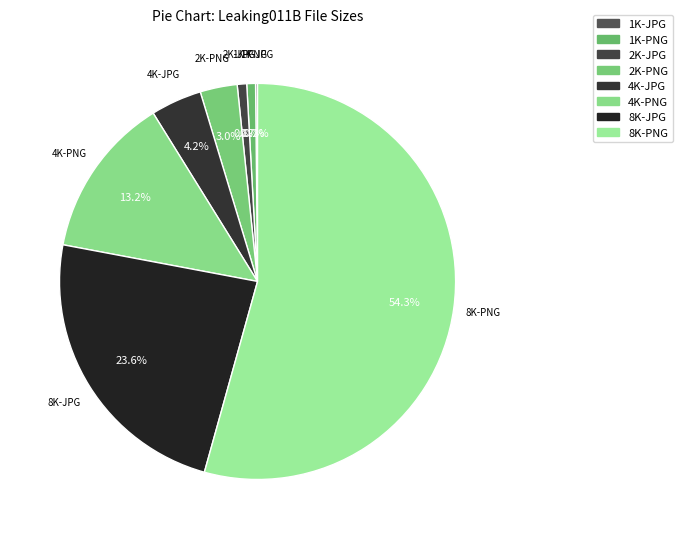

The 4K-JPG slice represents 16% of the pie. True or false?

False